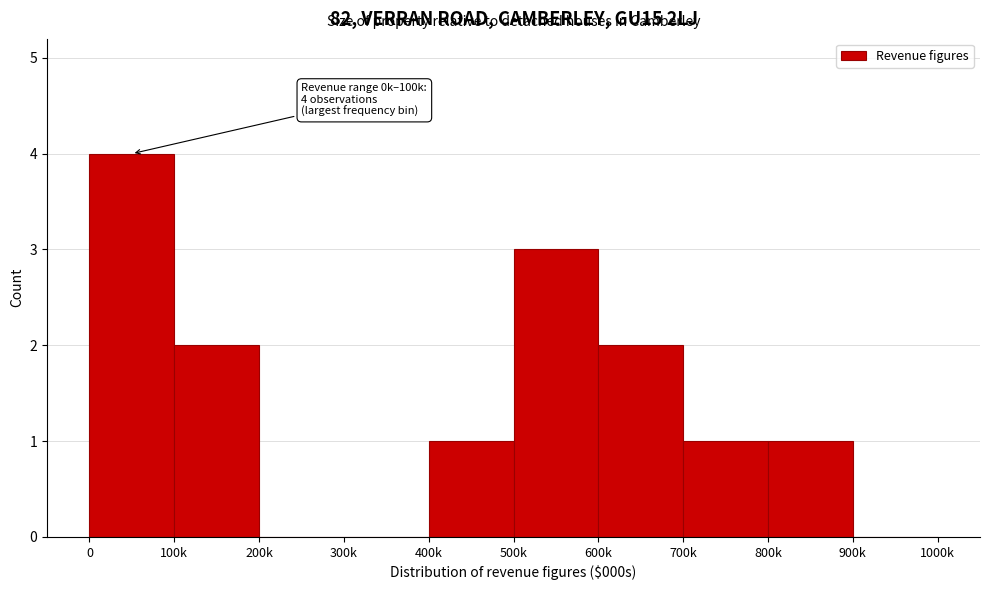

Reading left to right, transcribe all the data shown in this chart.

0=4	100k=2	200k=0	300k=0	400k=1	500k=3	600k=2	700k=1	800k=1	900k=0